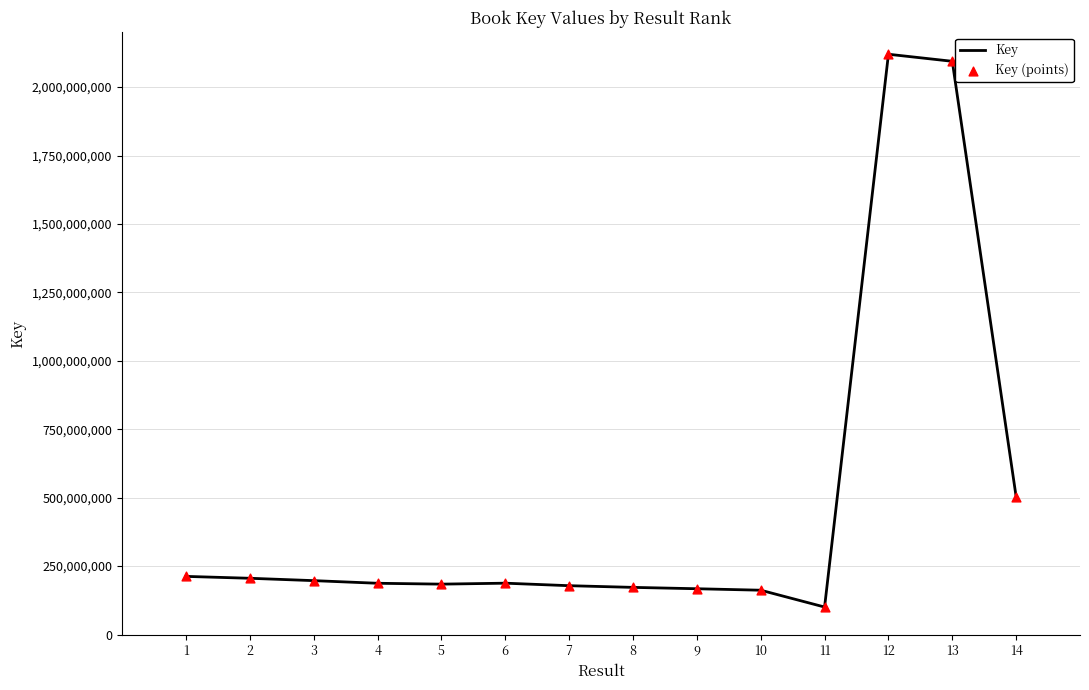

Between 14 and 8, which is larger?

14